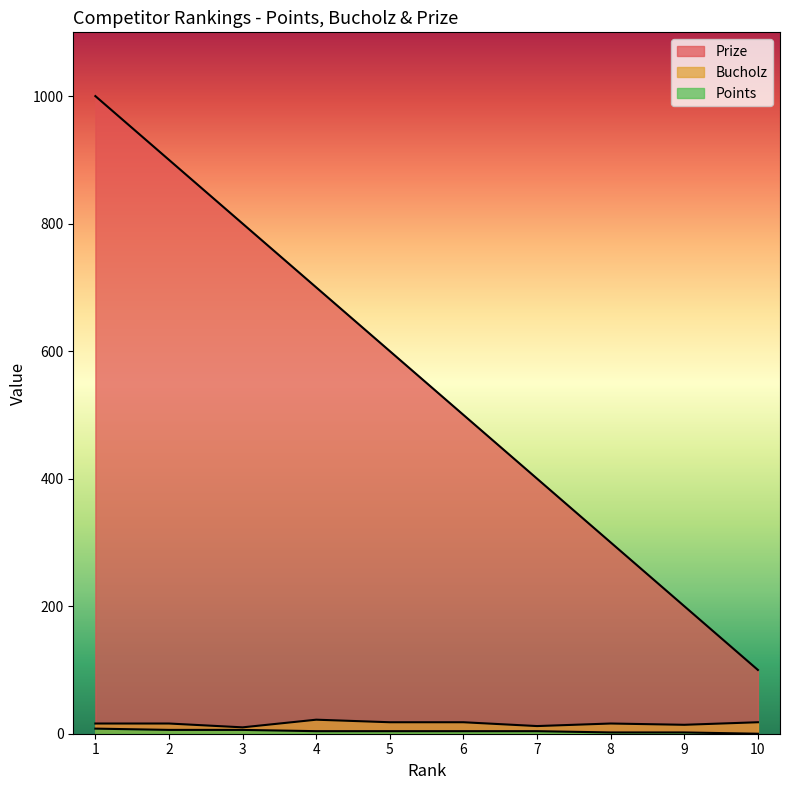

Is the value of Bucholz at 2 greater than the value of Prize at 4?

No